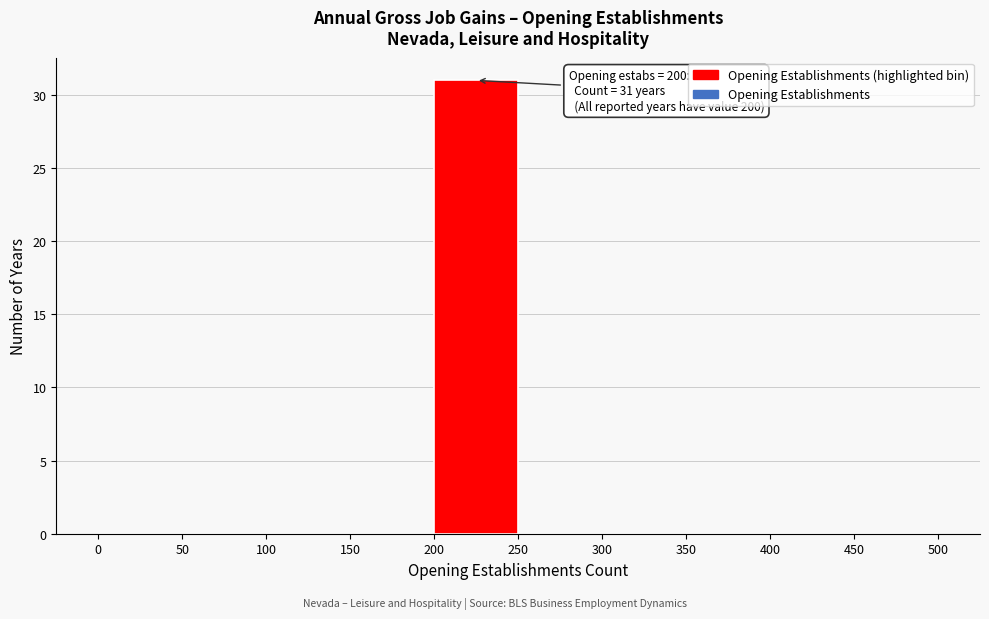

Over which range of the x-axis is the bar tallest?

200 to 250